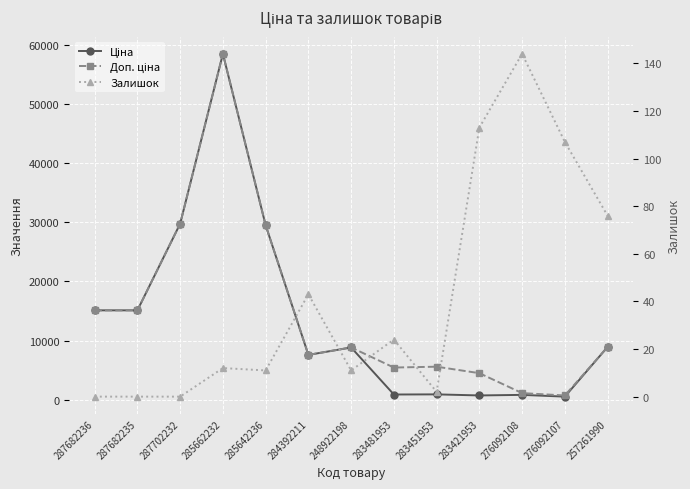

What is the sum of the Ціна values at 283481953 and 283451953?

1844.9